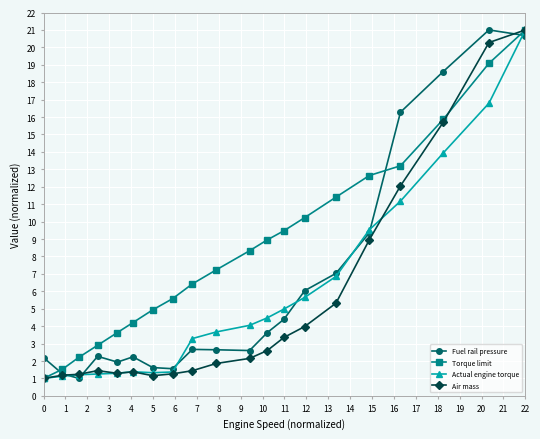

What is the value of the Air mass point at the 13th from the left?

3.4